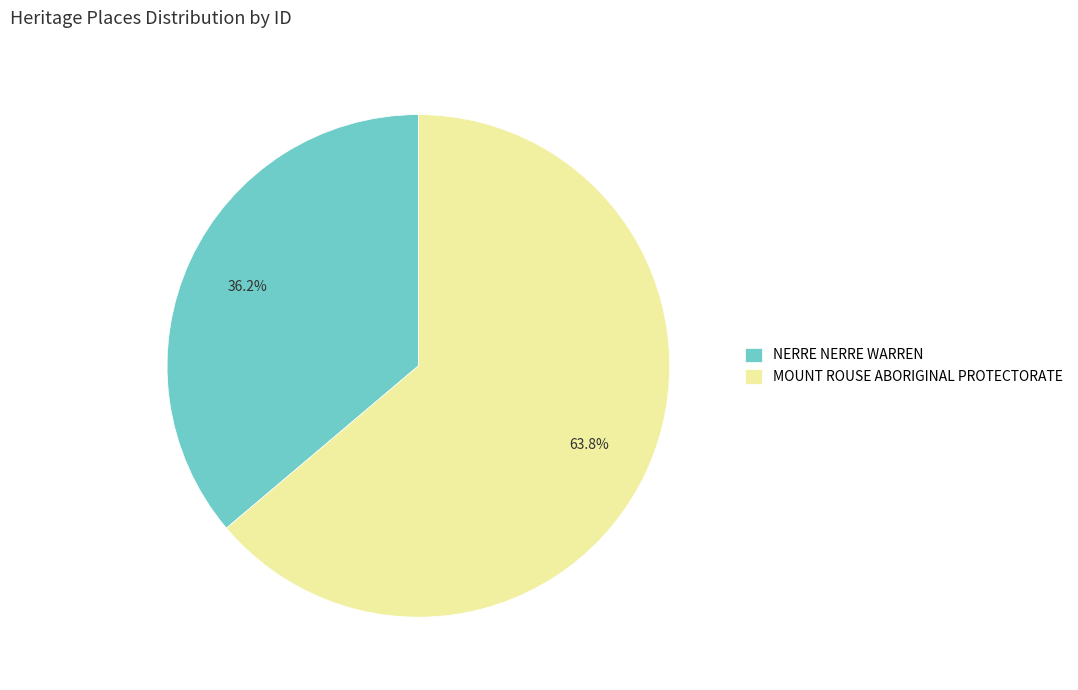

To the nearest percent, what is the combined percentage of NERRE NERRE WARREN and MOUNT ROUSE ABORIGINAL PROTECTORATE?

100%